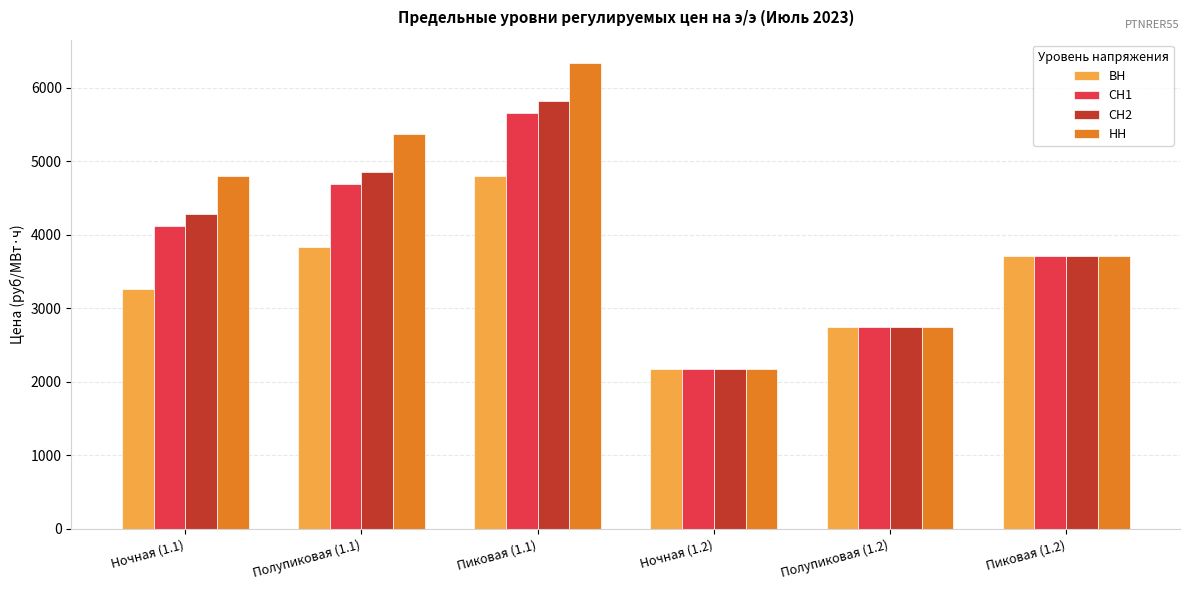

What is the label of the 2nd bar from the right?

Полупиковая (1.2)